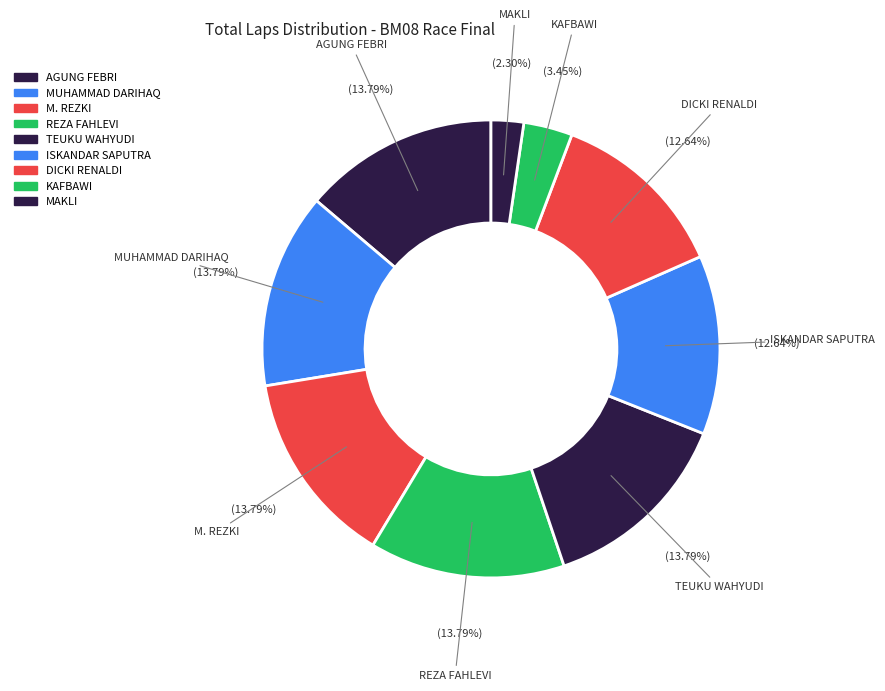

How many segments does this pie chart have?

9